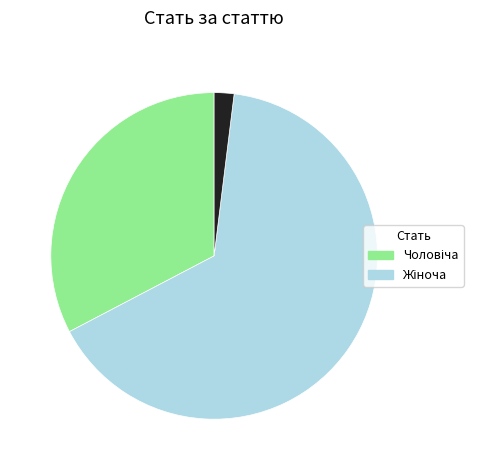

Does any single category account for the majority?

Yes